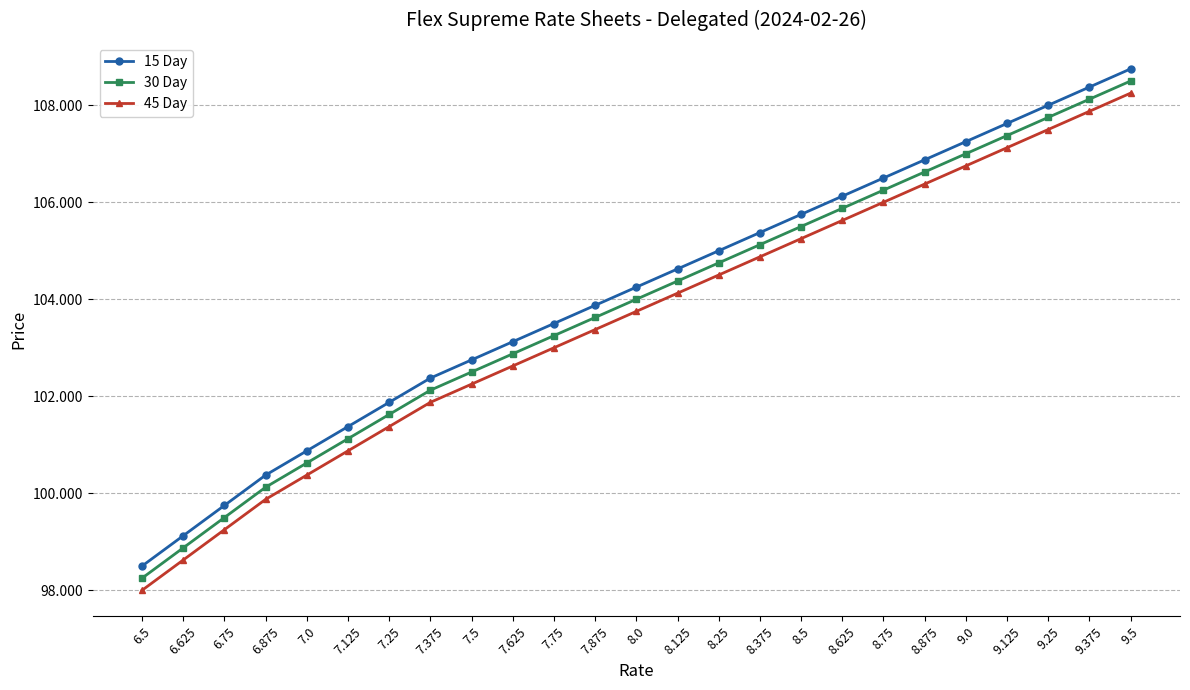

The 15 Day series shows 45.6 at 8.875. True or false?

False